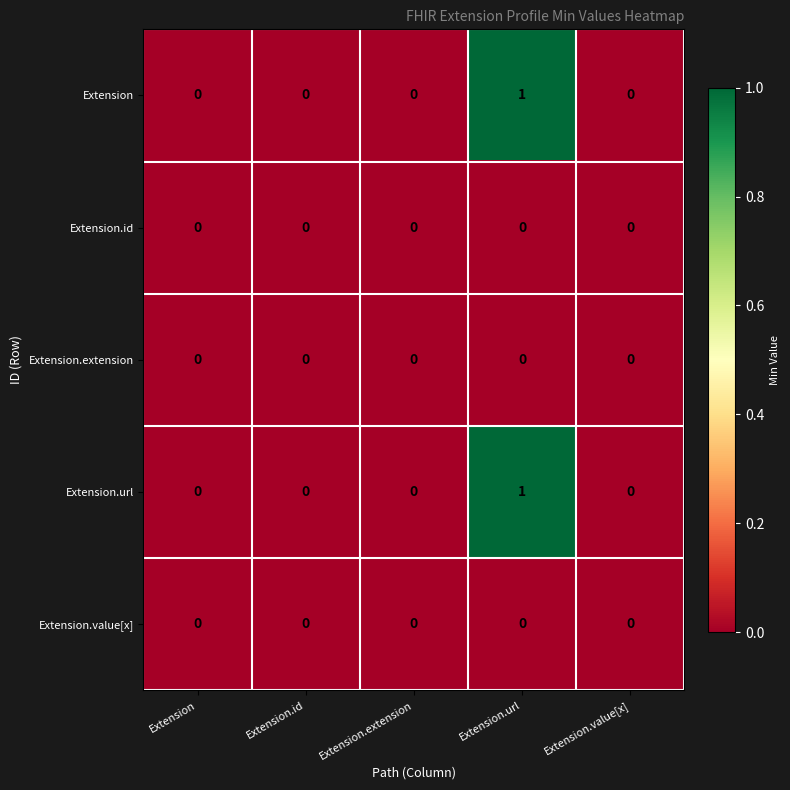

Which category has the highest value in the Extension series?

Extension.url